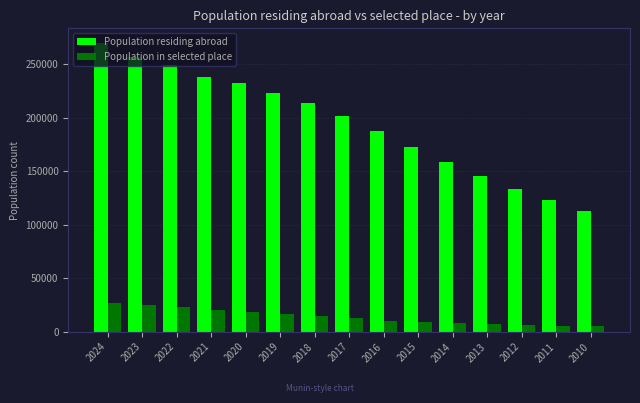

What is the average value of the Population in selected place series?

13866